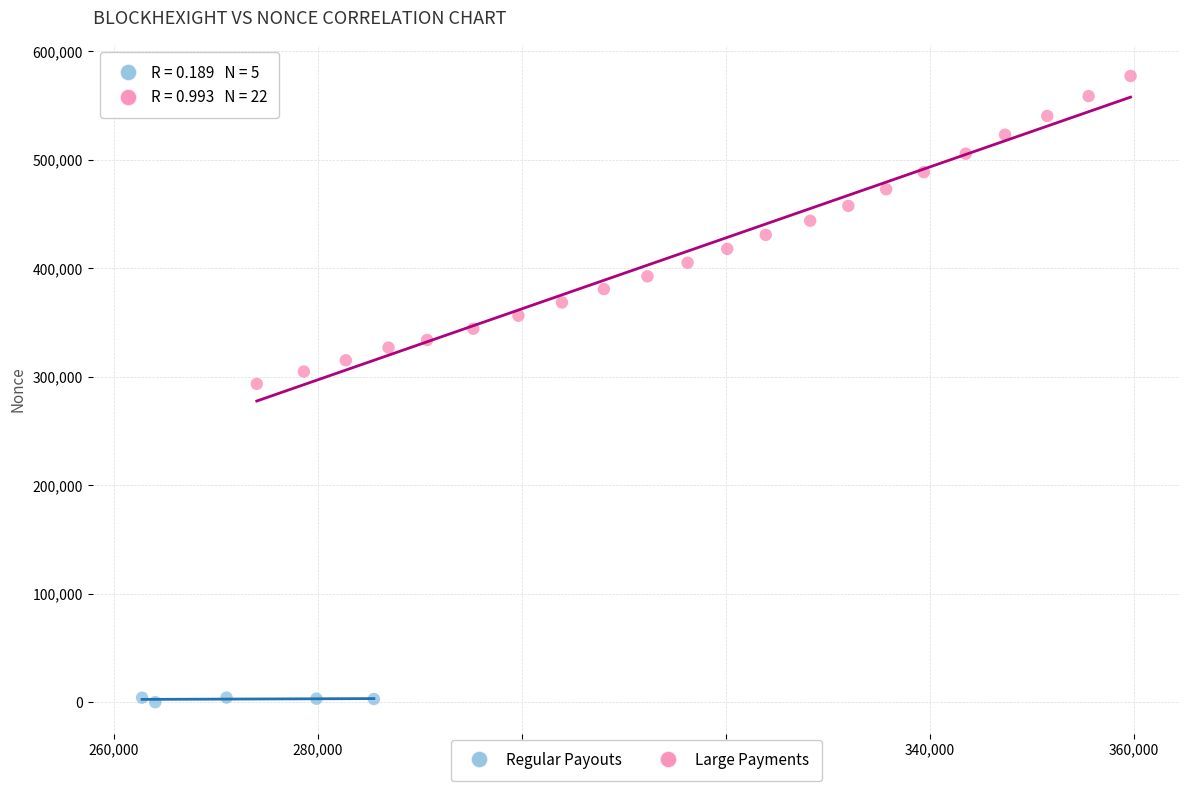

Which series contains the lowest Y value?

Regular Payouts